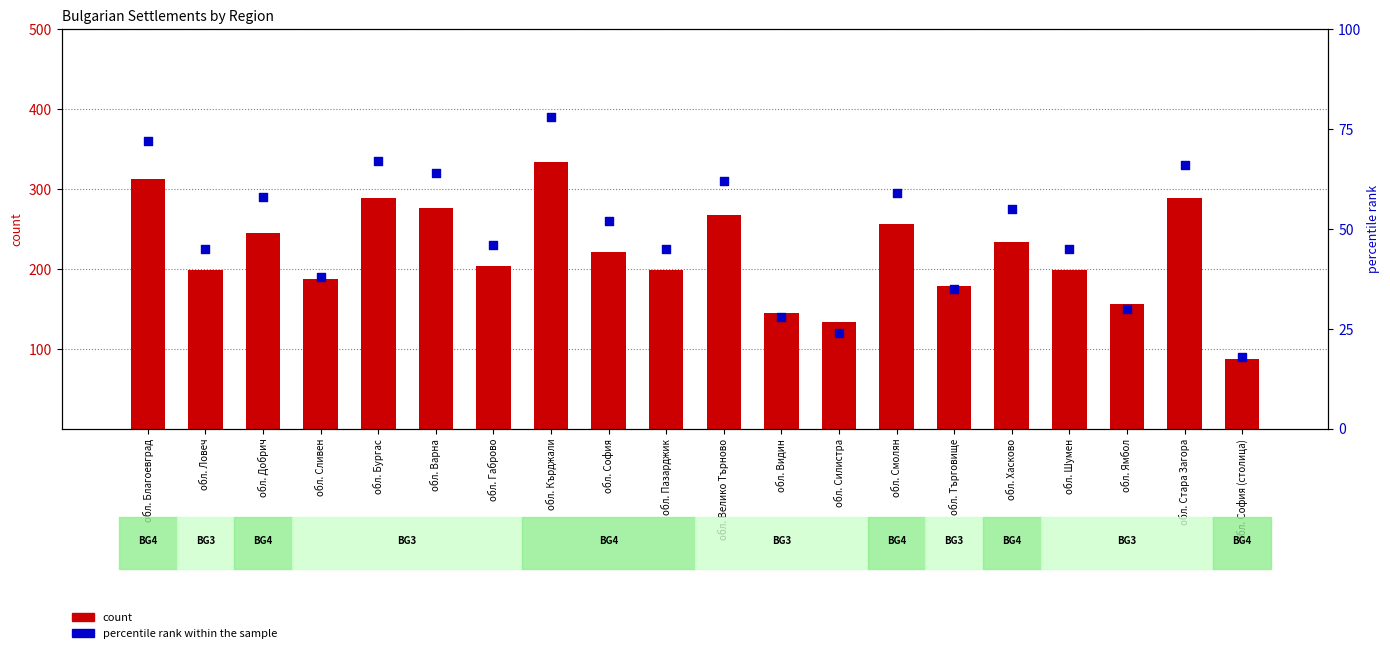

Which series has the largest Y range (max minus min)?

count